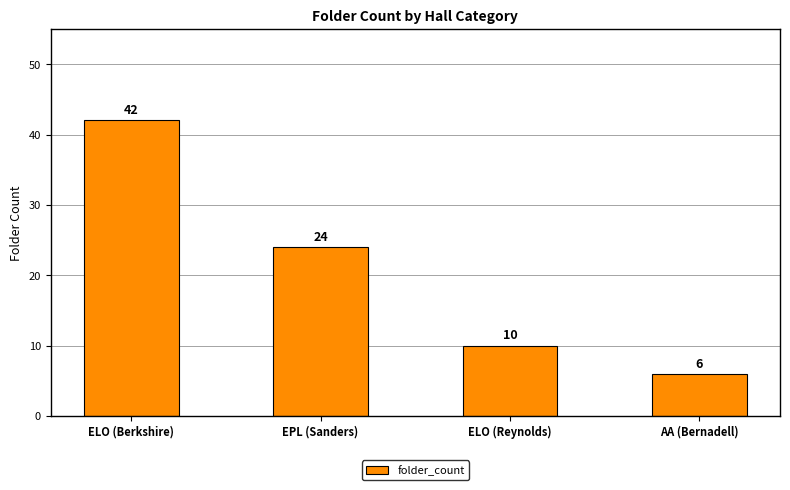

What is the change in value from ELO (Berkshire) to AA (Bernadell)?

-36